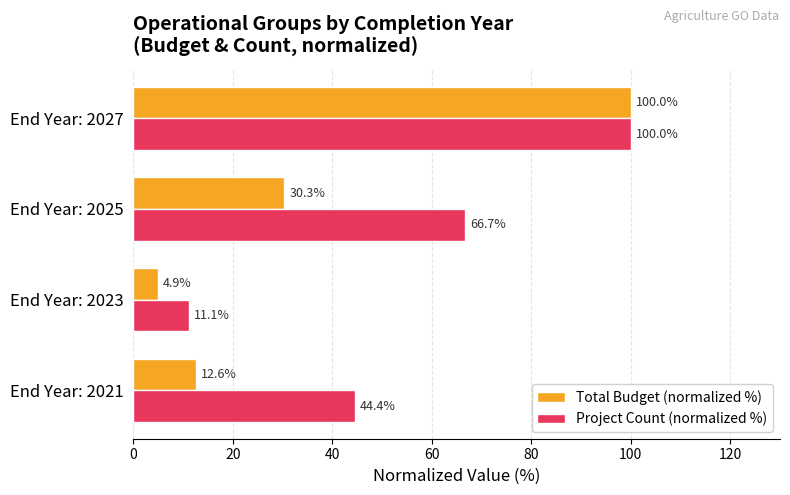

True or false: Project Count (normalized %) has a value of 26.1 at End Year: 2021.

False